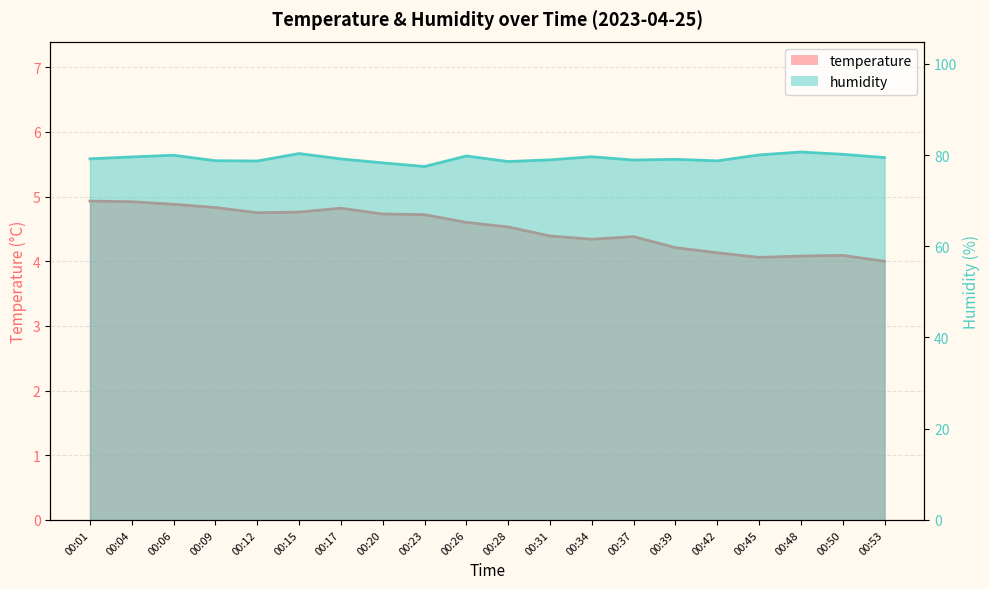

At which label is humidity closest to 79?

00:31